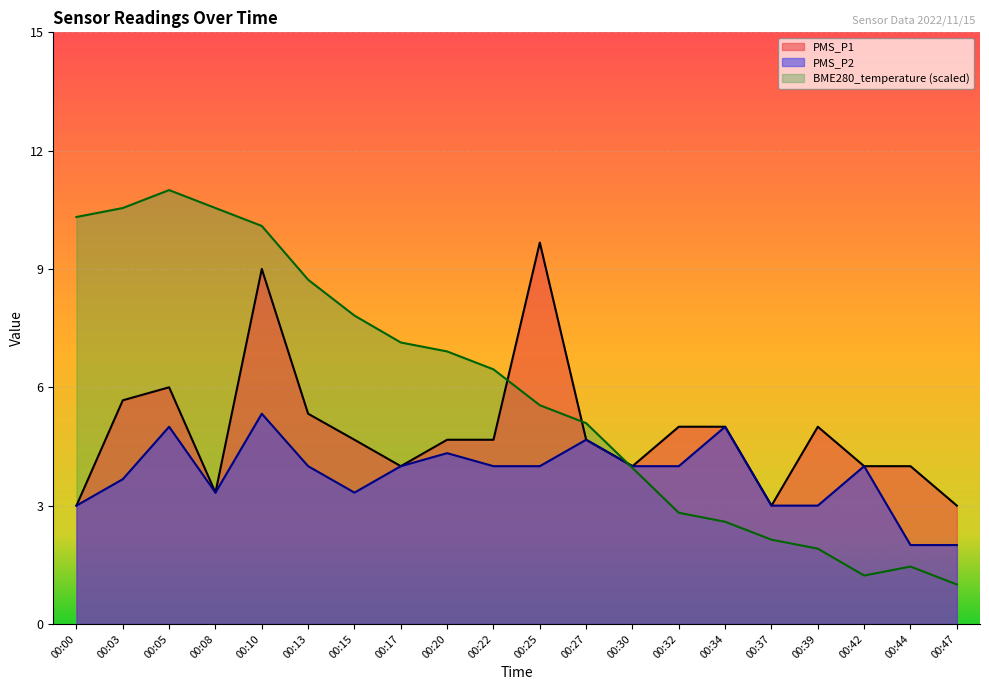

What is the difference between the maximum and minimum values in the PMS_P1 series?

6.7